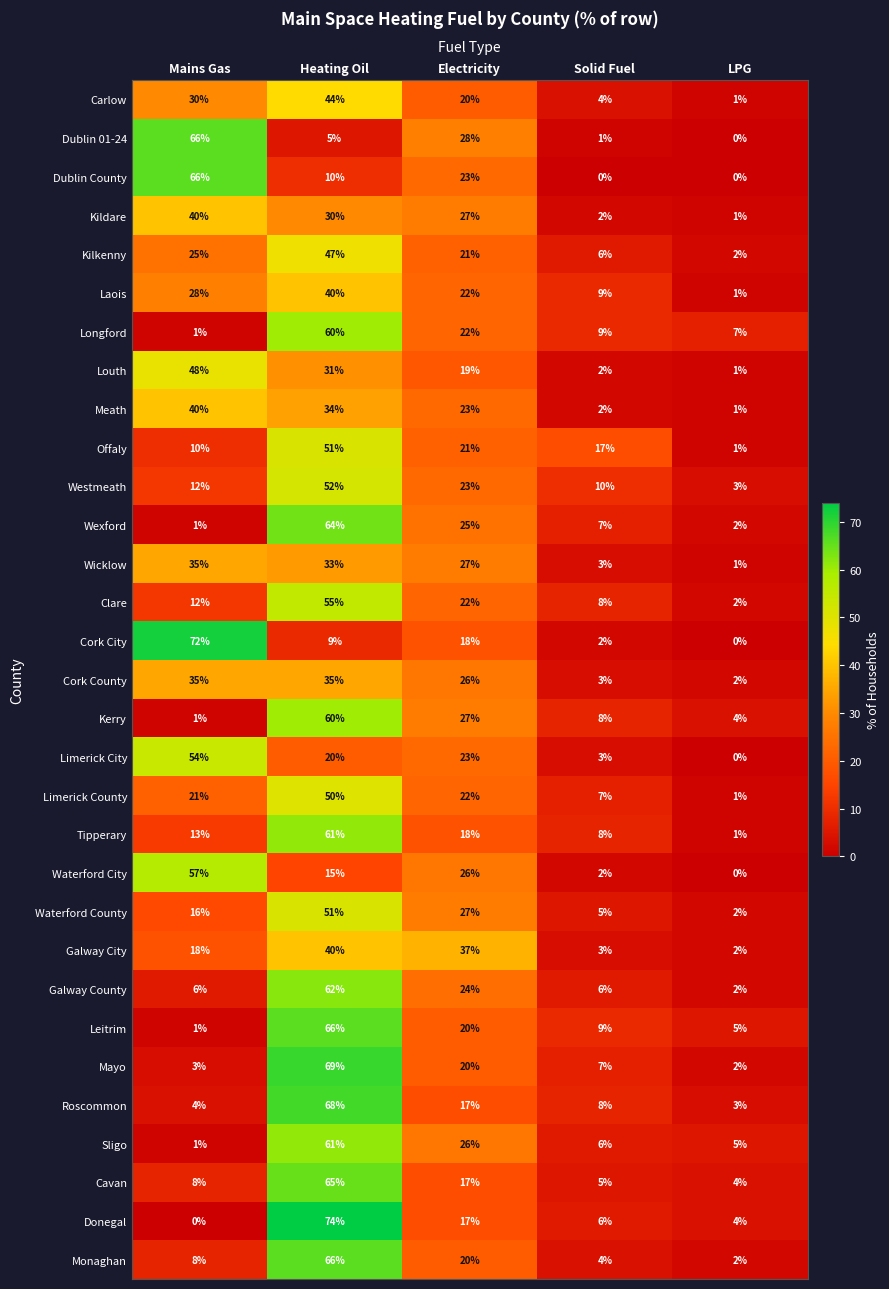

What is the sum of all Sligo values?

99